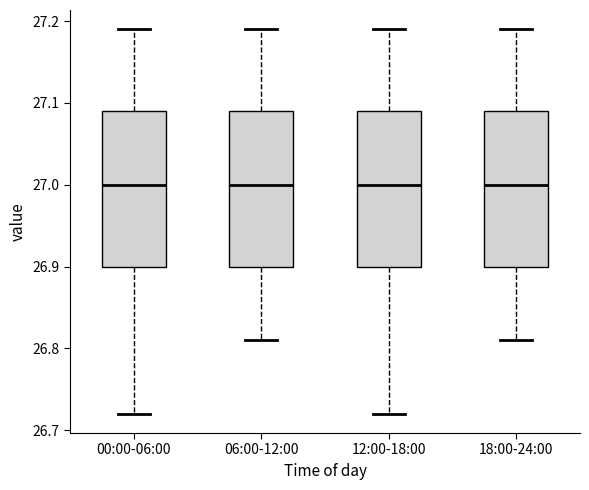

Reading left to right, transcribe this box plot: for each box, give where its median line is, the range the box spans, and where its two whiskers end, as read against the y-axis. The values are not printed on the chart, so give them approximately, as read against the axis.

00:00-06:00: median 27.00, box 26.90 to 27.09, whiskers 26.72 to 27.19
06:00-12:00: median 27.00, box 26.90 to 27.09, whiskers 26.81 to 27.19
12:00-18:00: median 27.00, box 26.90 to 27.09, whiskers 26.72 to 27.19
18:00-24:00: median 27.00, box 26.90 to 27.09, whiskers 26.81 to 27.19